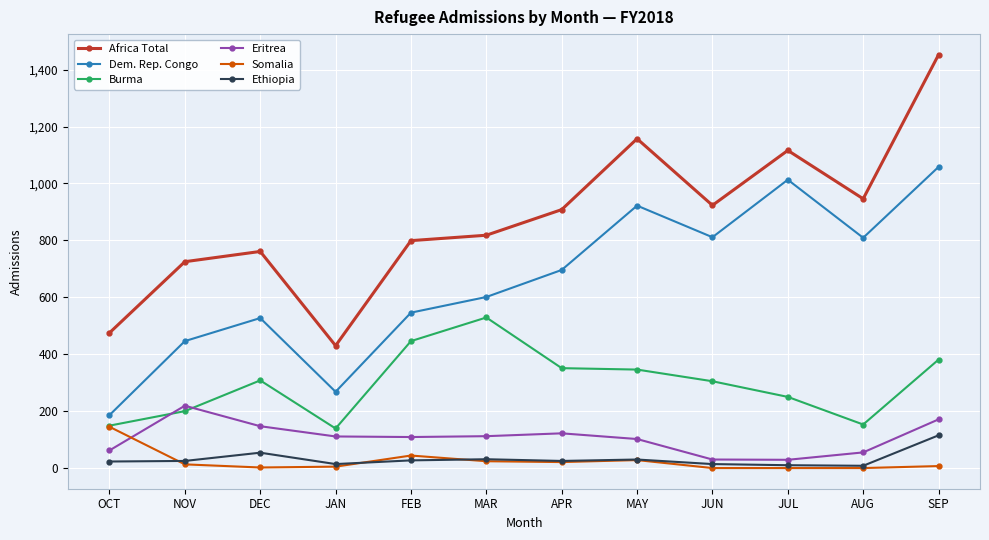

How many distinct data groups are displayed?

6